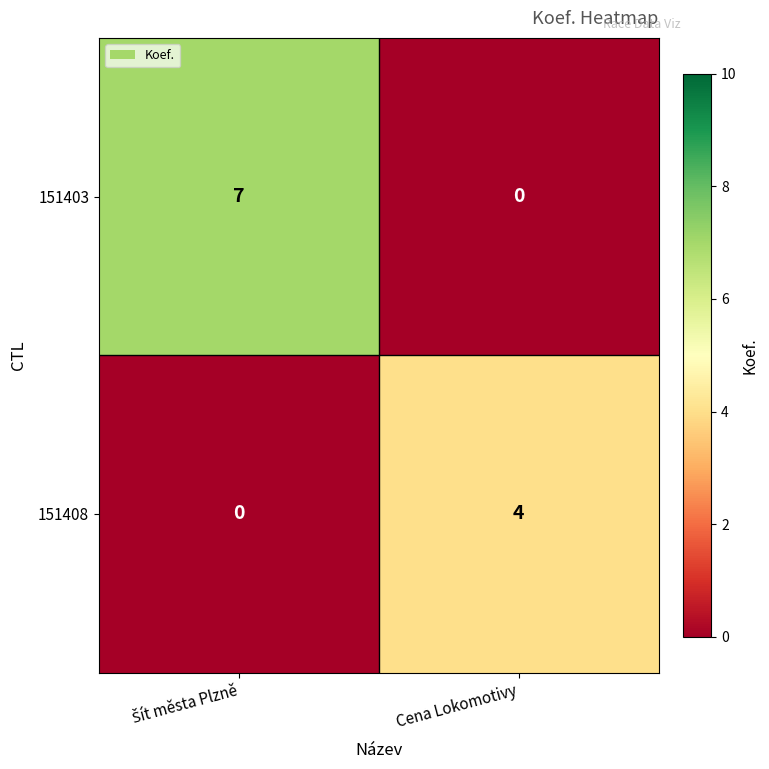

Reading right to left, what are all the values shown in this chart?

151403: 0	7
151408: 4	0